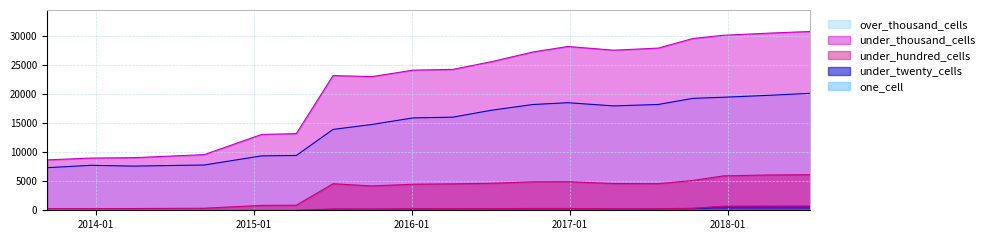

True or false: under_twenty_cells and under_thousand_cells cross at least once.

False